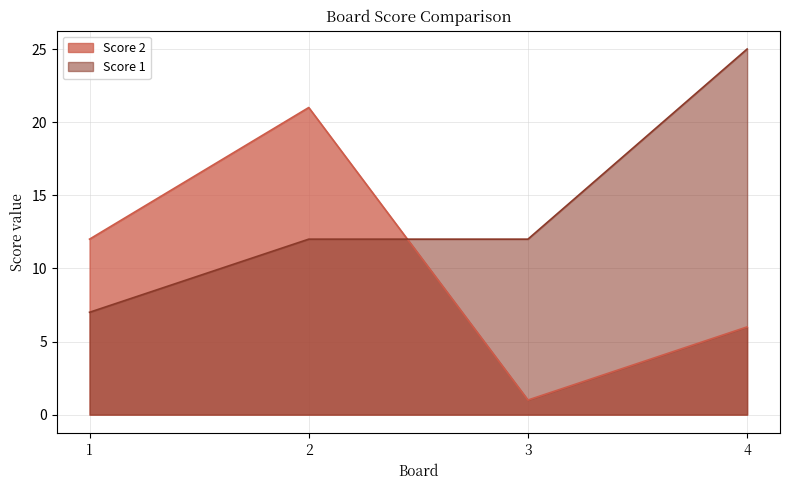

At which label is Score 1 closest to 16?

2